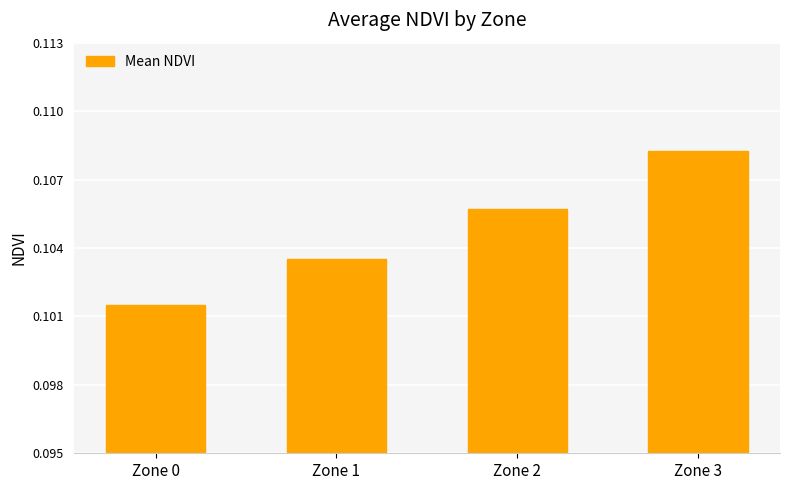

Which label corresponds to the smallest value in the chart?

Zone 0